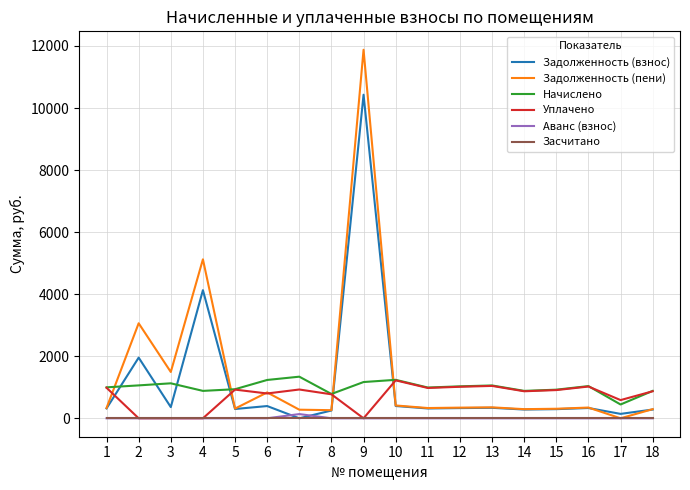

Between which two adjacent categories do Начислено and Задолженность (взнос) first intersect?

1 and 2